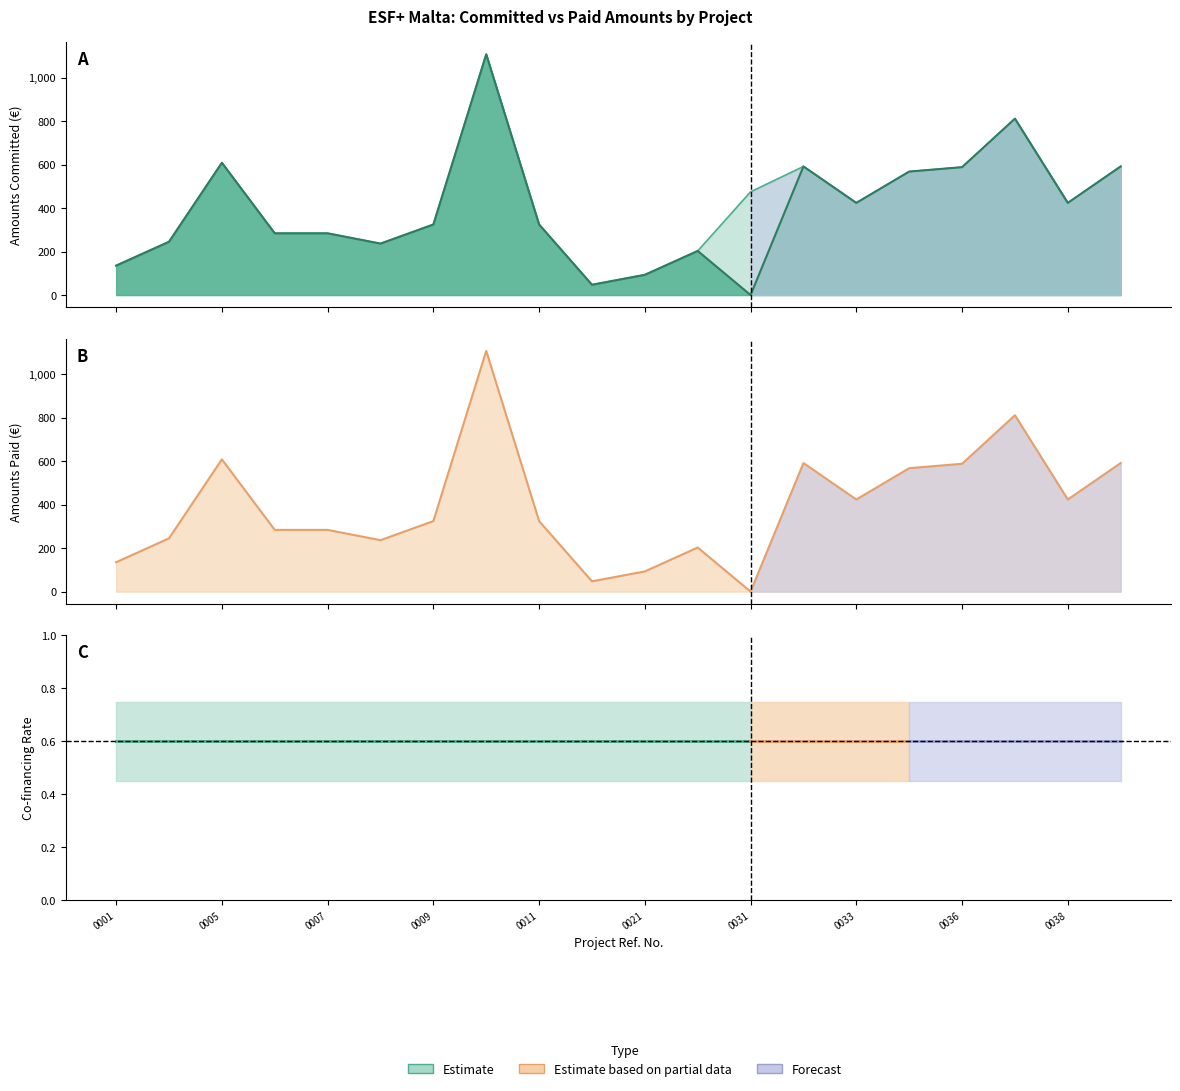

True or false: Total Eligible Amounts Paid has a value of 283.9 at 0007.

True